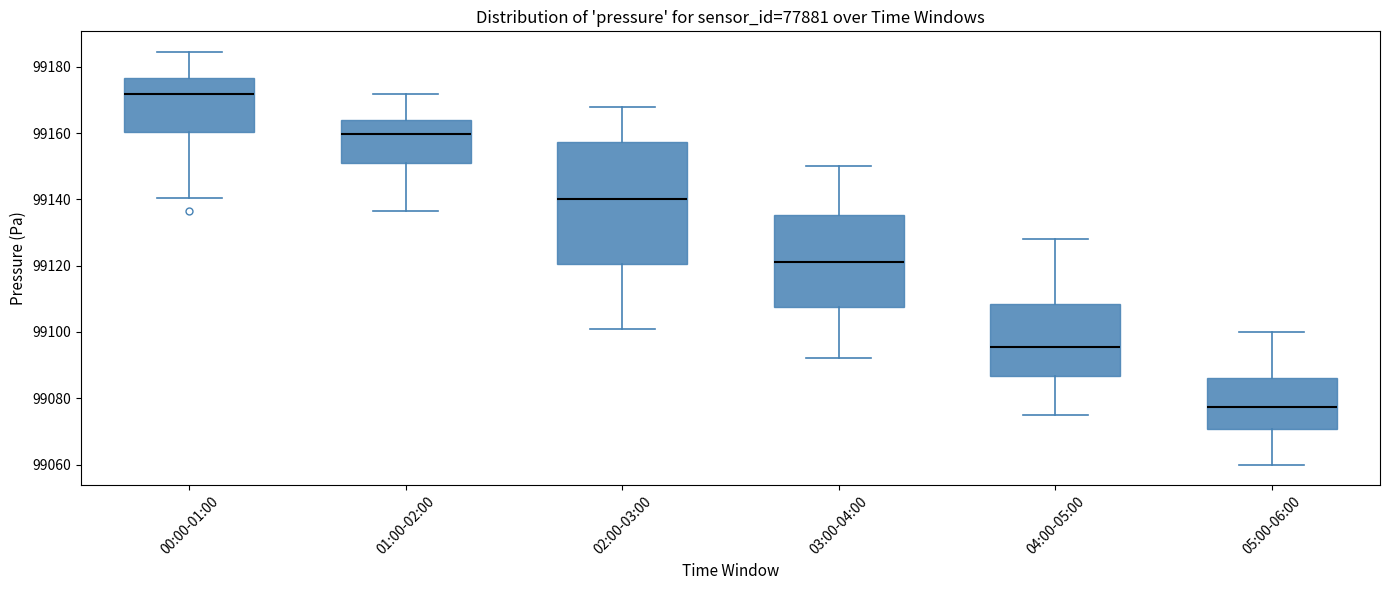

Which box's median line is the lowest?

05:00-06:00